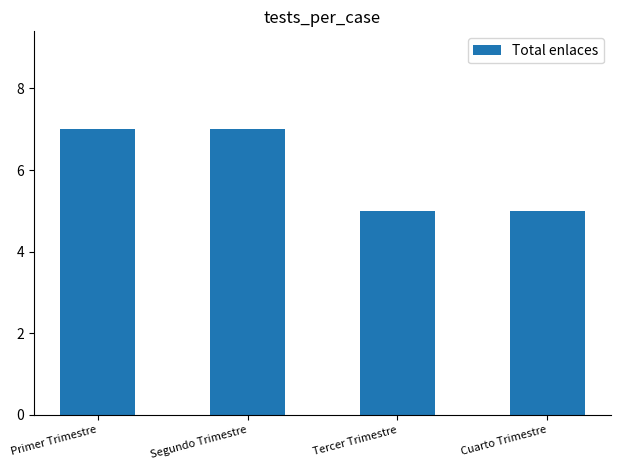

Which has a higher value, Segundo Trimestre or Tercer Trimestre?

Segundo Trimestre